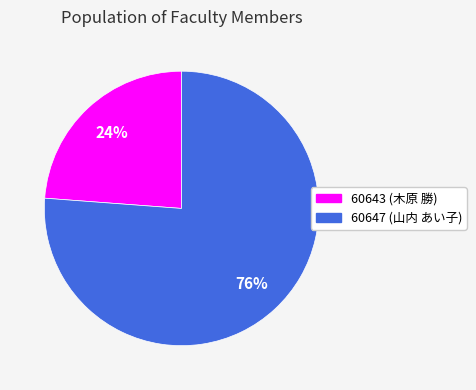

Combined, do 60643 and 60647 account for over 50%?

Yes